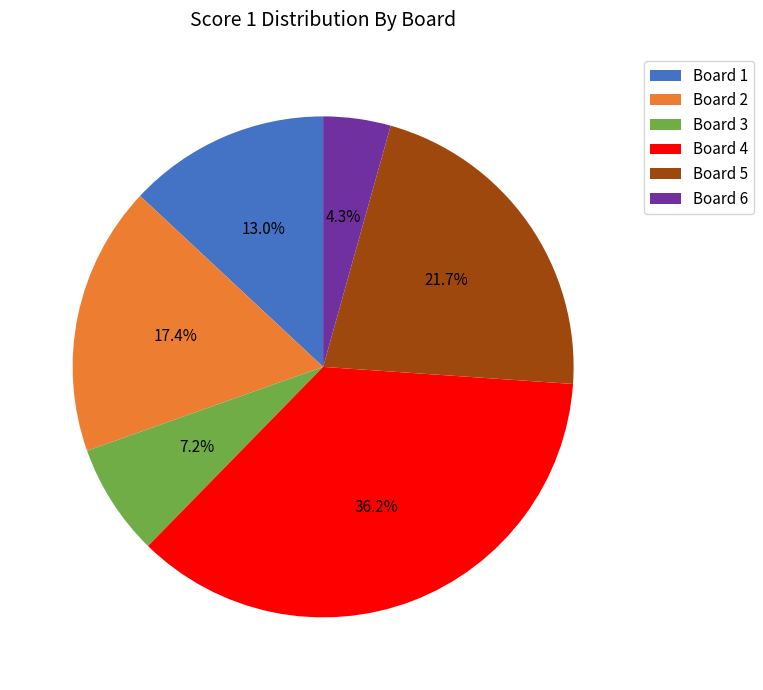

True or false: Board 5 accounts for 8% of the total.

False